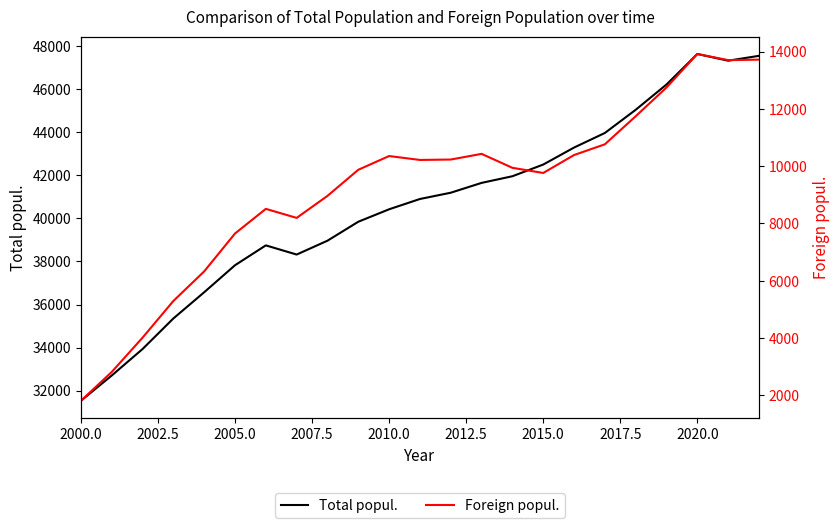

The value of Total popul. at 2005.0 is 11870. True or false?

False